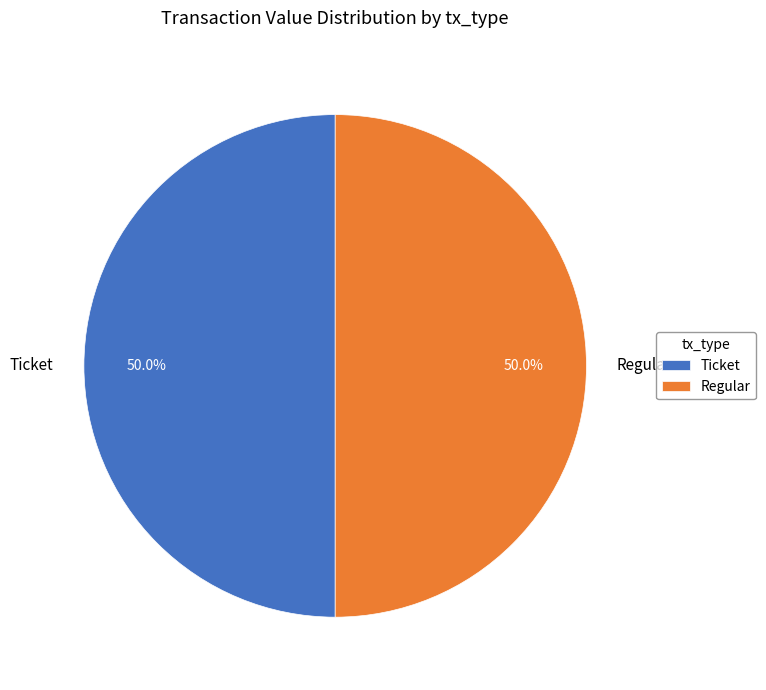

What percentage is NOT represented by Regular?

50.0%